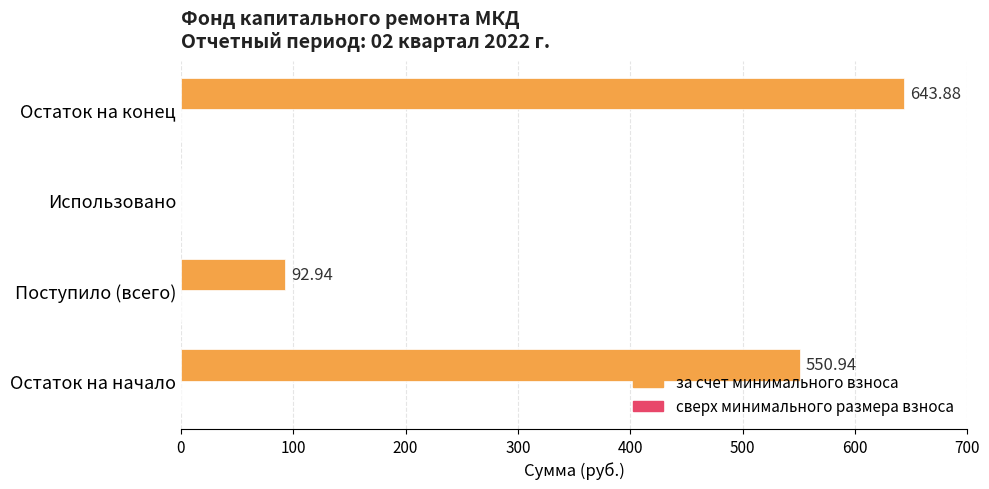

Which category has the highest value across all series?

Остаток на конец